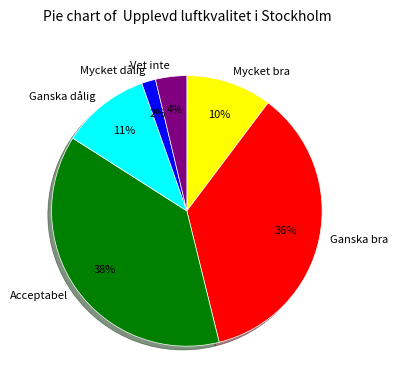

Approximately how many times larger is the value at Ganska bra compared to Acceptabel?

0.9